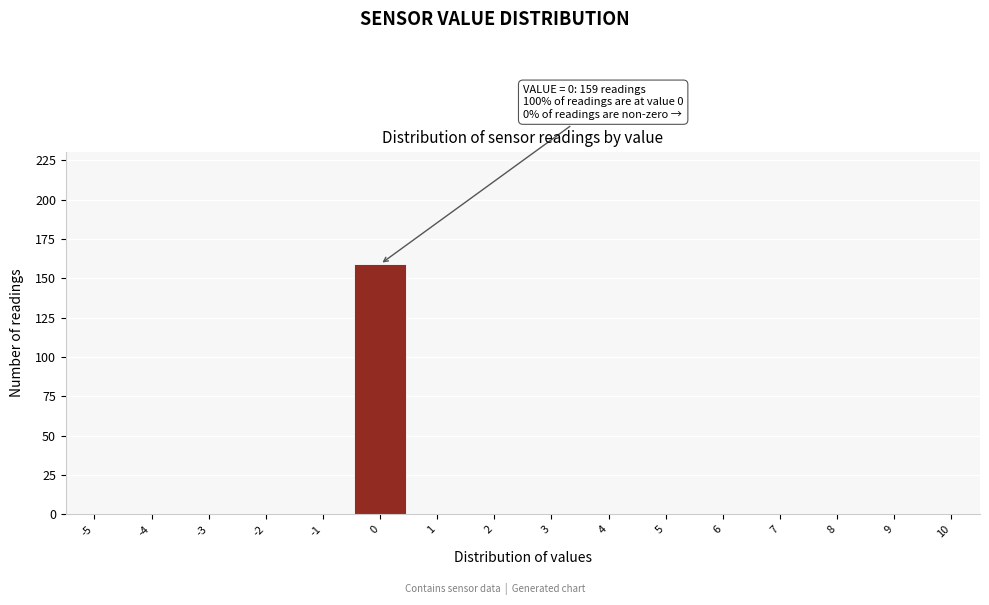

Which range on the x-axis has the tallest bar?

-0.5 to 0.5